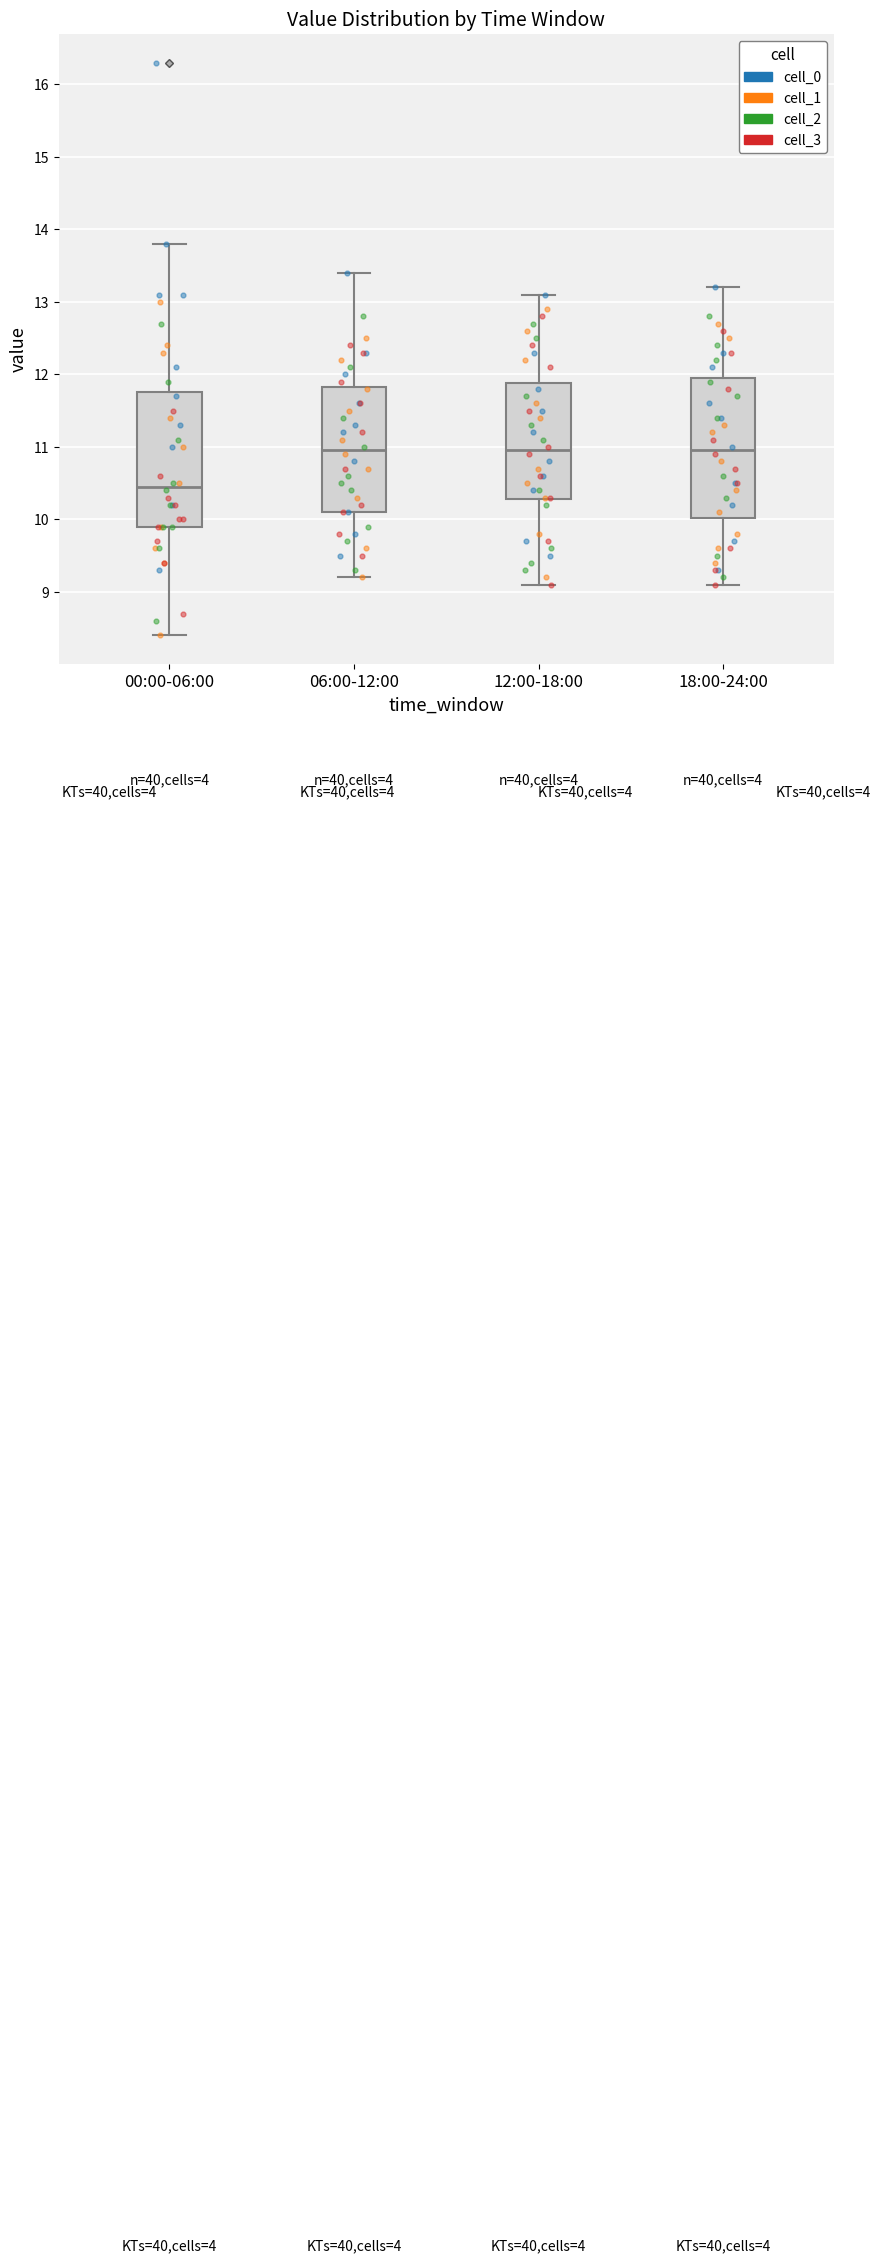

Which box has the lowest median line?

00:00-06:00